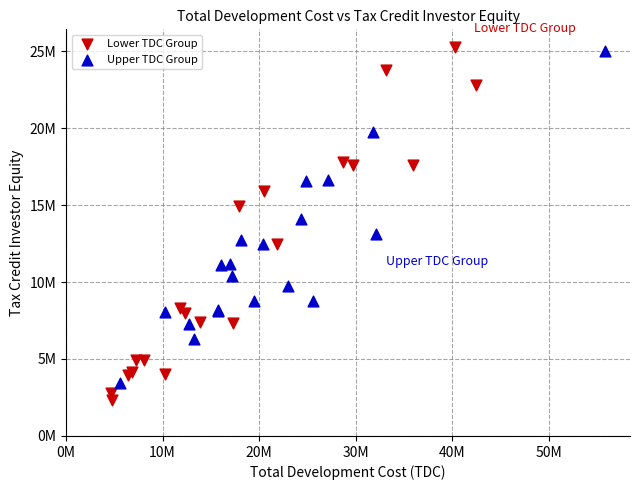

What are all the series names shown in the legend?

Lower TDC Group, Upper TDC Group